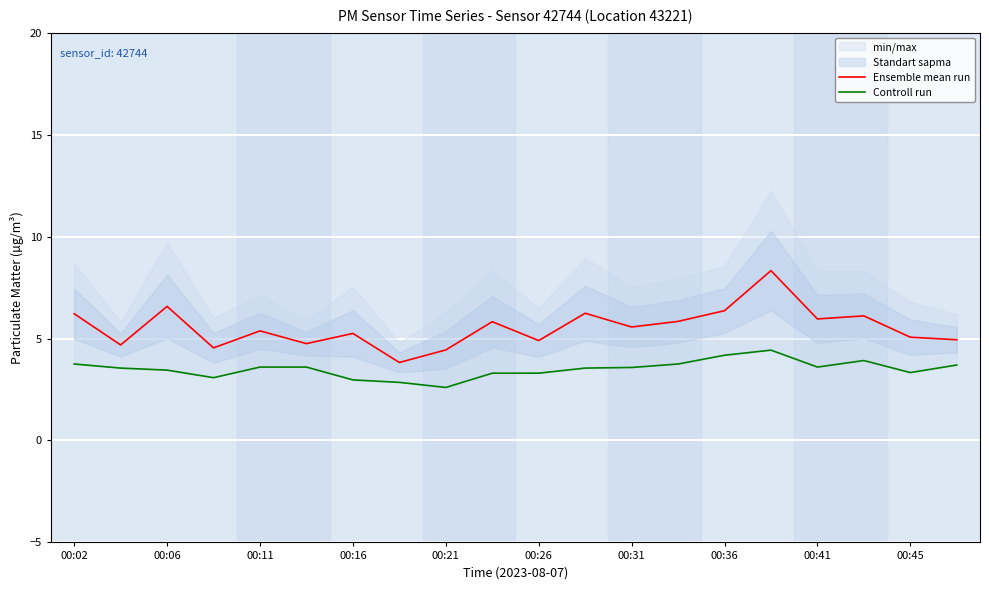

What is the highest value of the Ensemble mean run series?

8.3